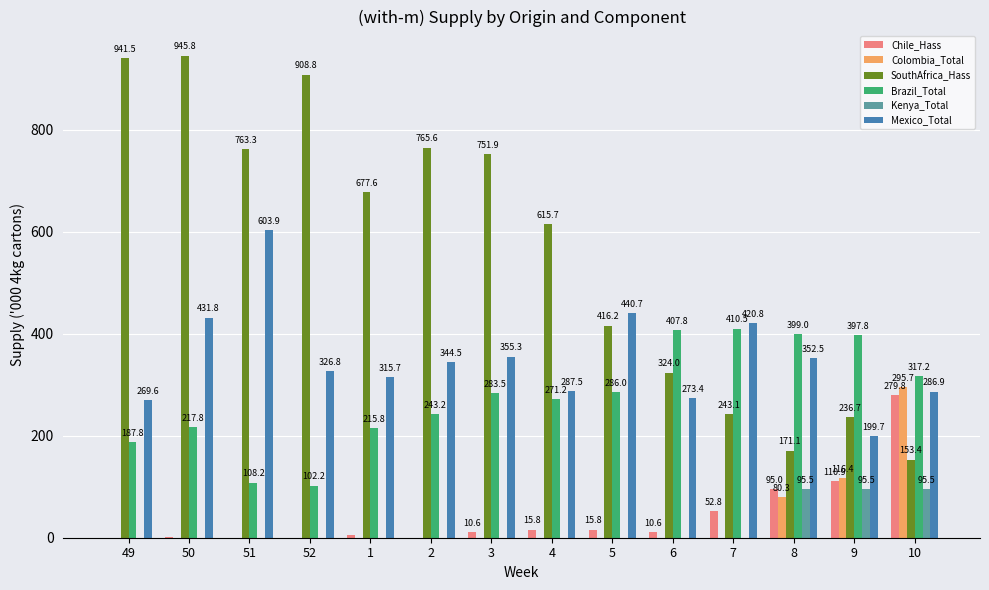

Between 6 and 10, which series saw the biggest shift?

Colombia_Total